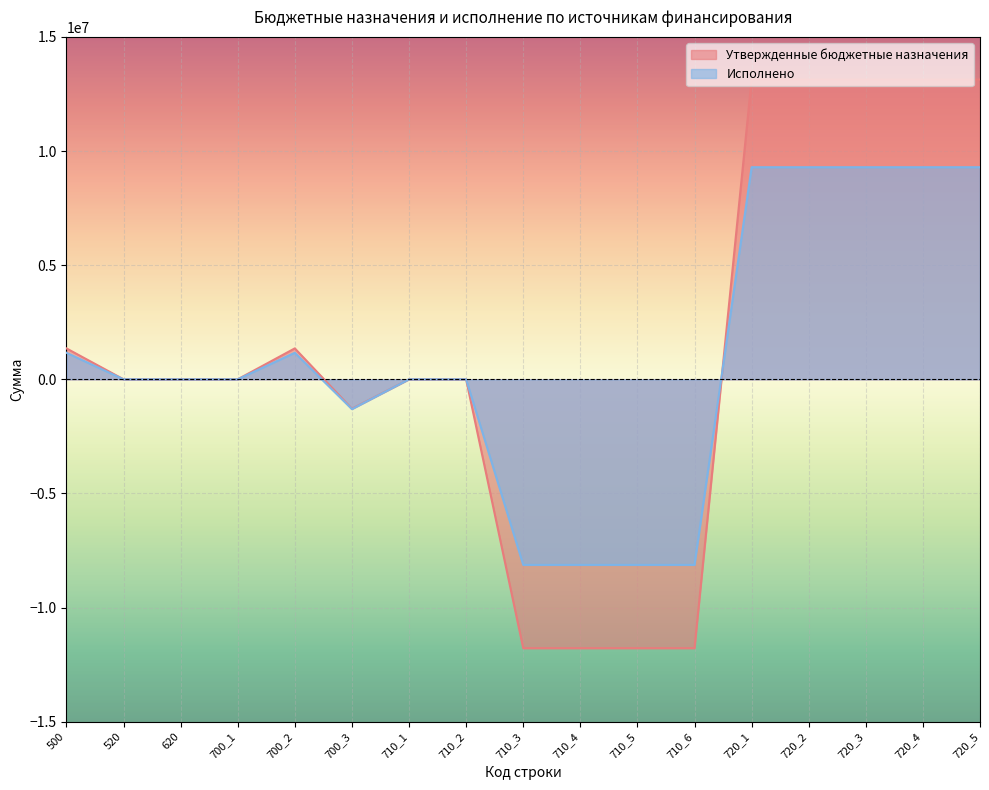

The Утвержденные бюджетные назначения series shows 13132807.5 at 720_3. True or false?

True